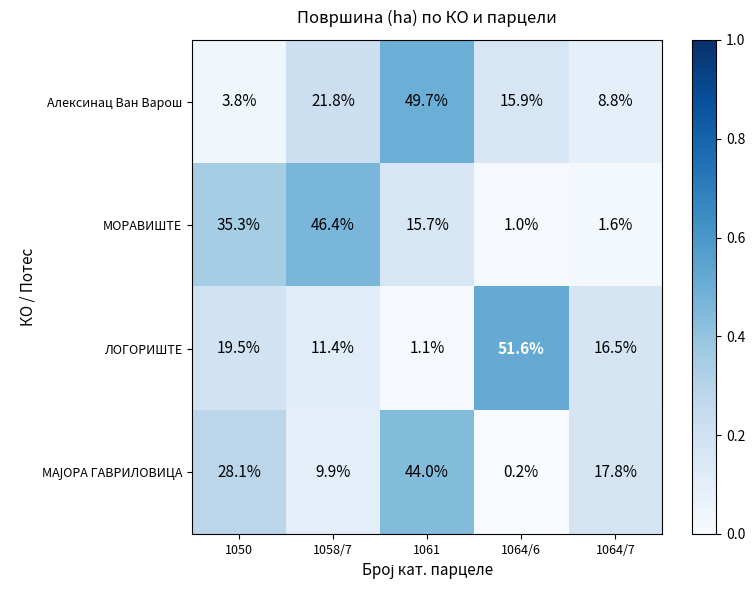

At which label does ЛОГОРИШТЕ reach its peak?

1064/6